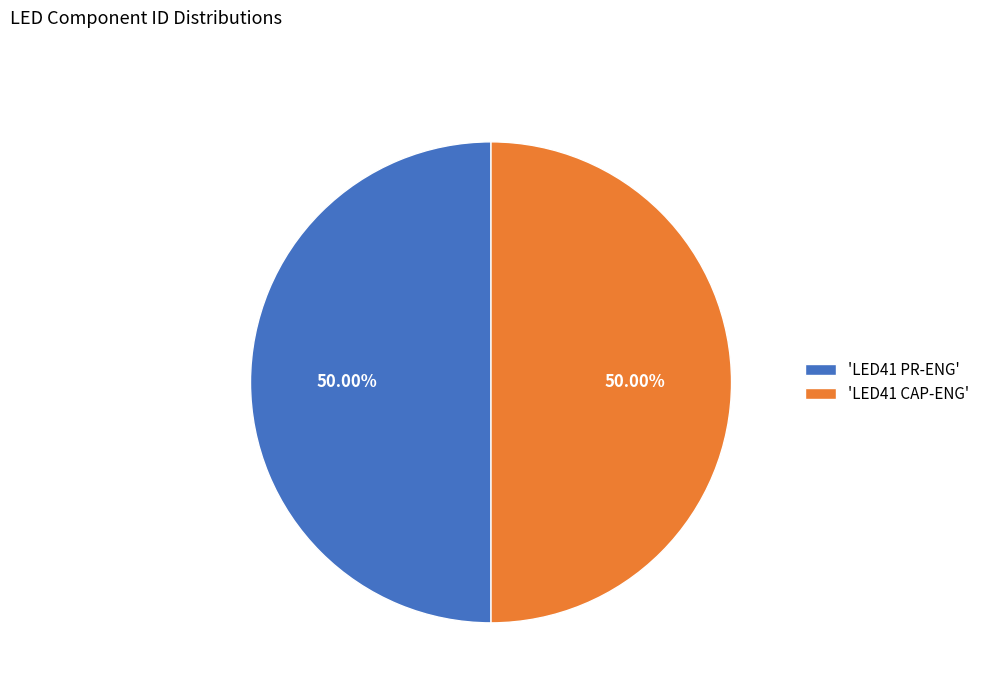

Is the sum of 'LED41 CAP-ENG' and 'LED41 PR-ENG' greater than half?

Yes